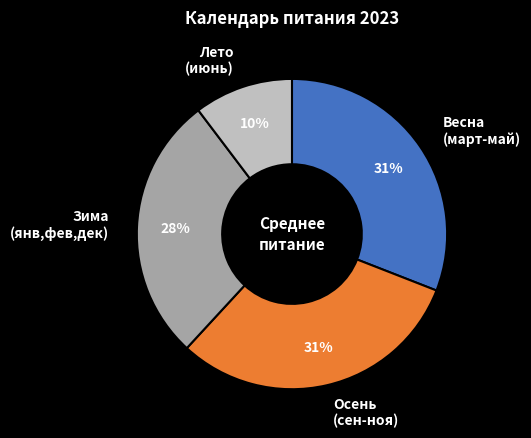

Combined, do Лето (июнь) and Зима (янв,фев,дек) account for over 50%?

No